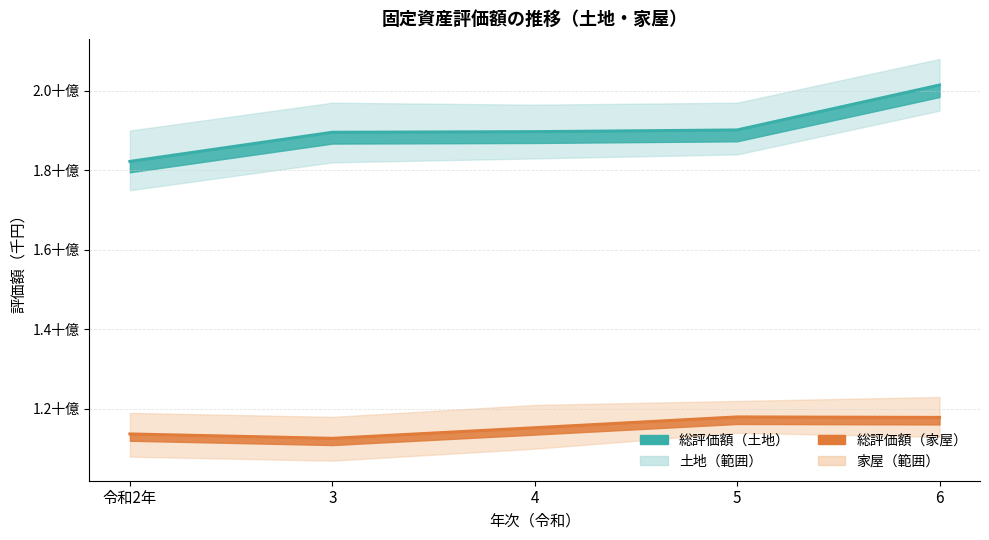

Does the chart display data point markers on the line(s)?

No